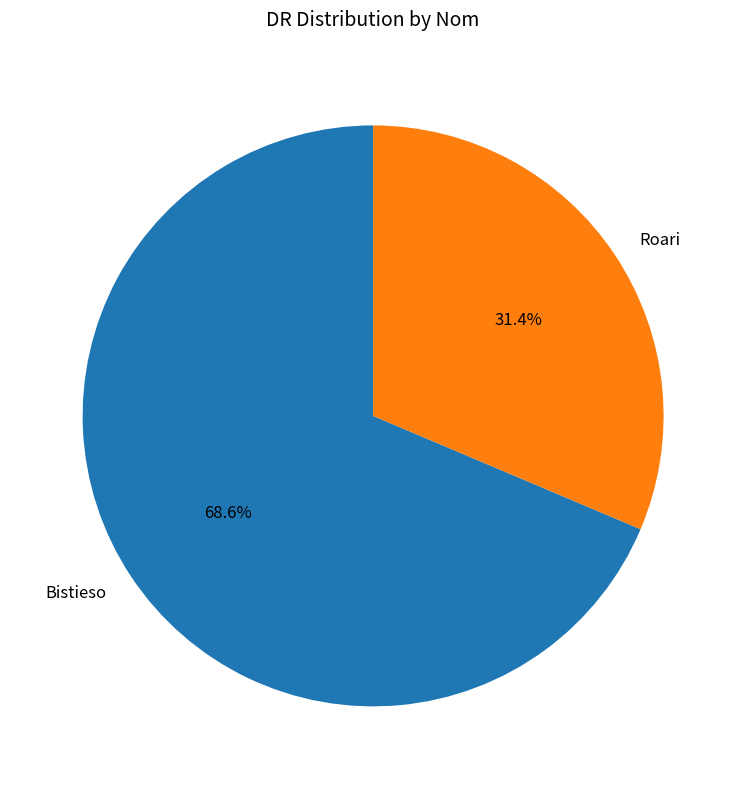

Rank the categories by value from highest to lowest.

Bistieso, Roari